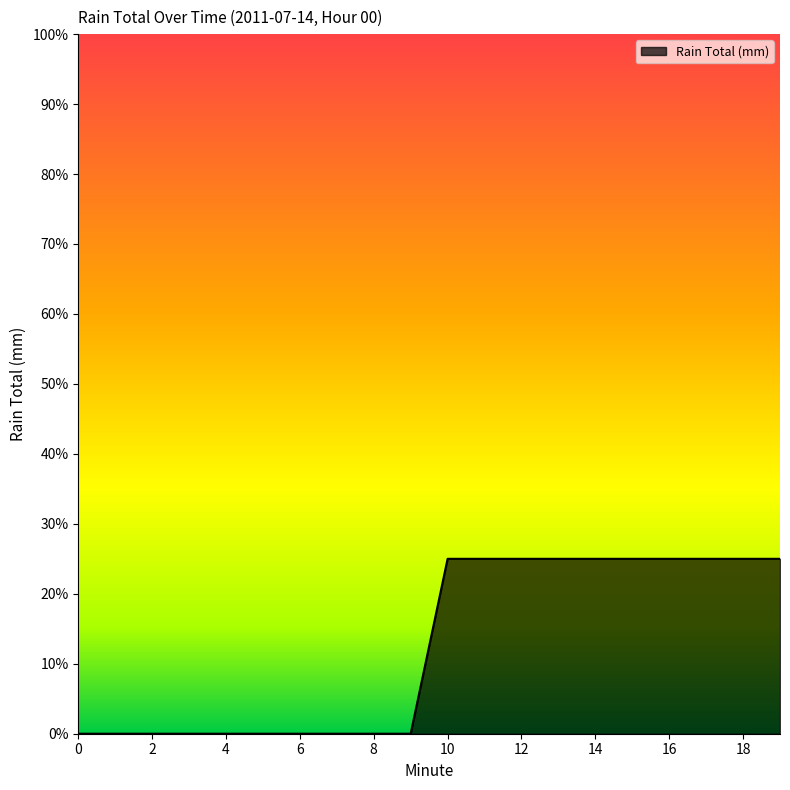

What is the difference between the maximum and minimum values?

0.2